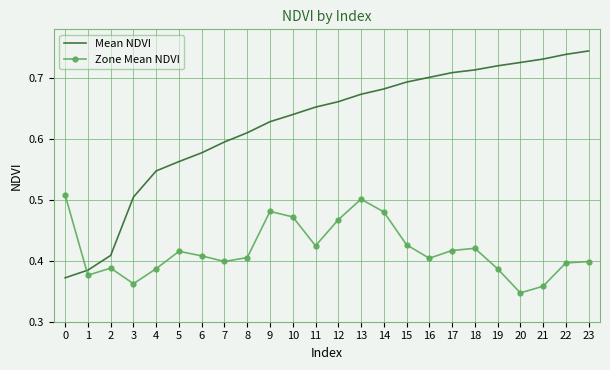

List the series in order of their peak value, lowest first.

Zone Mean NDVI, Mean NDVI